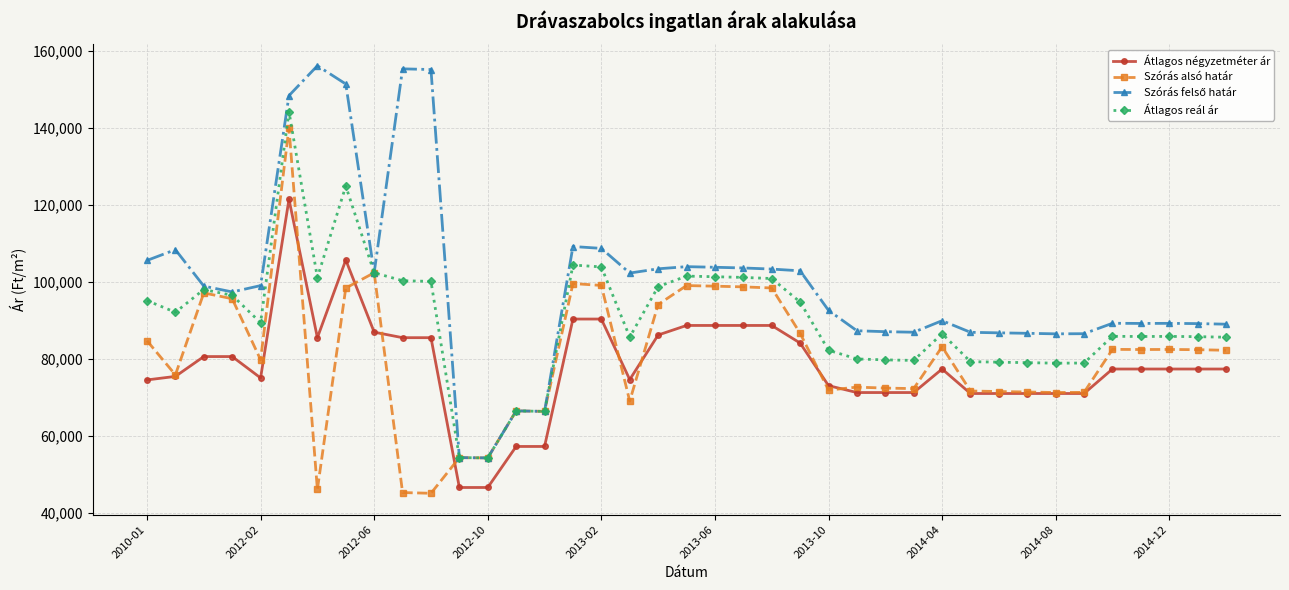

At how many categories does at least one series exceed 63321?

37